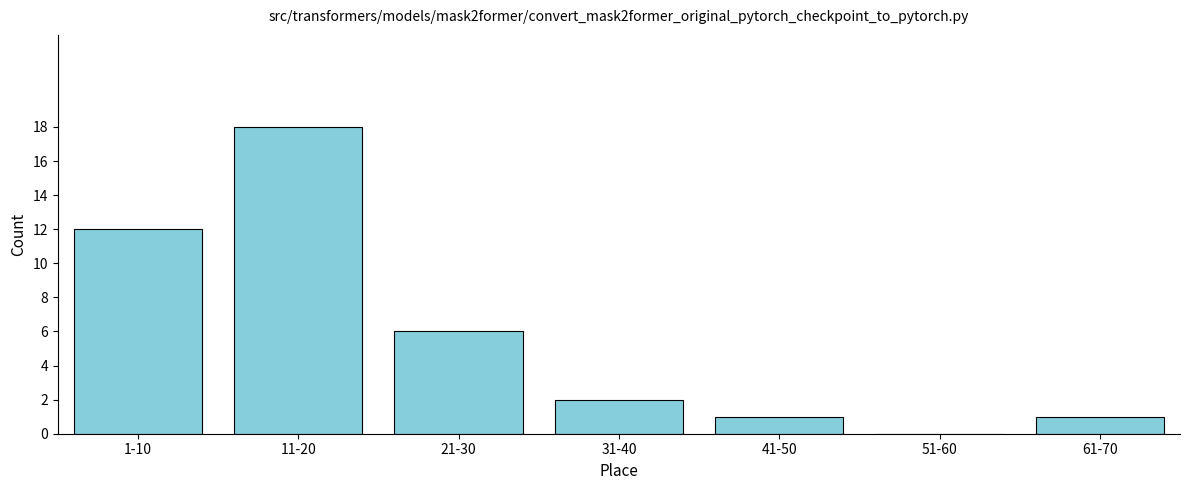

Reading left to right, list all the values displayed in this chart.

1-10=12	11-20=18	21-30=6	31-40=2	41-50=1	51-60=0	61-70=1